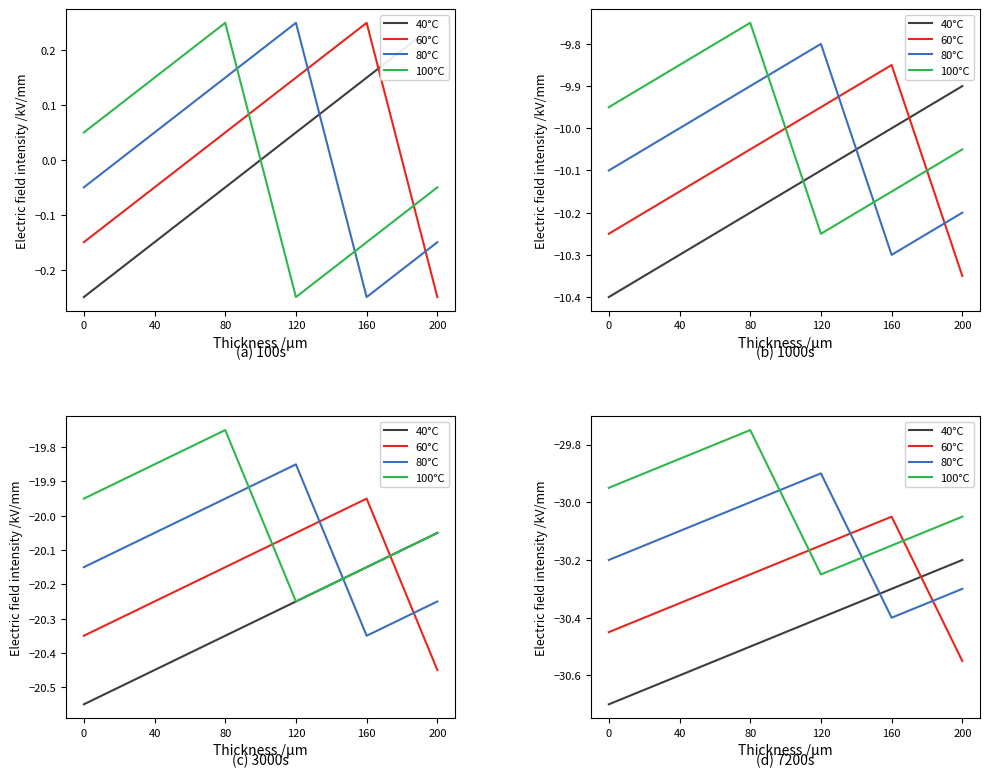

What is the minimum value shown in the chart?

-30.7